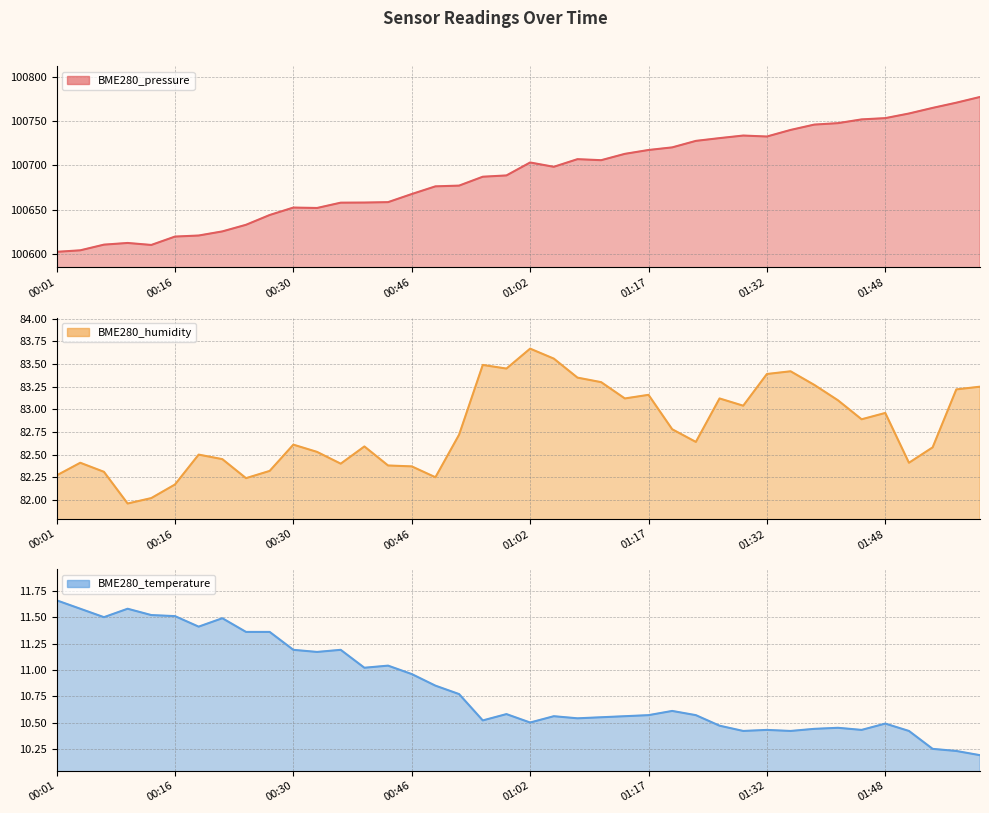

What is the maximum value for BME280_humidity?

83.7